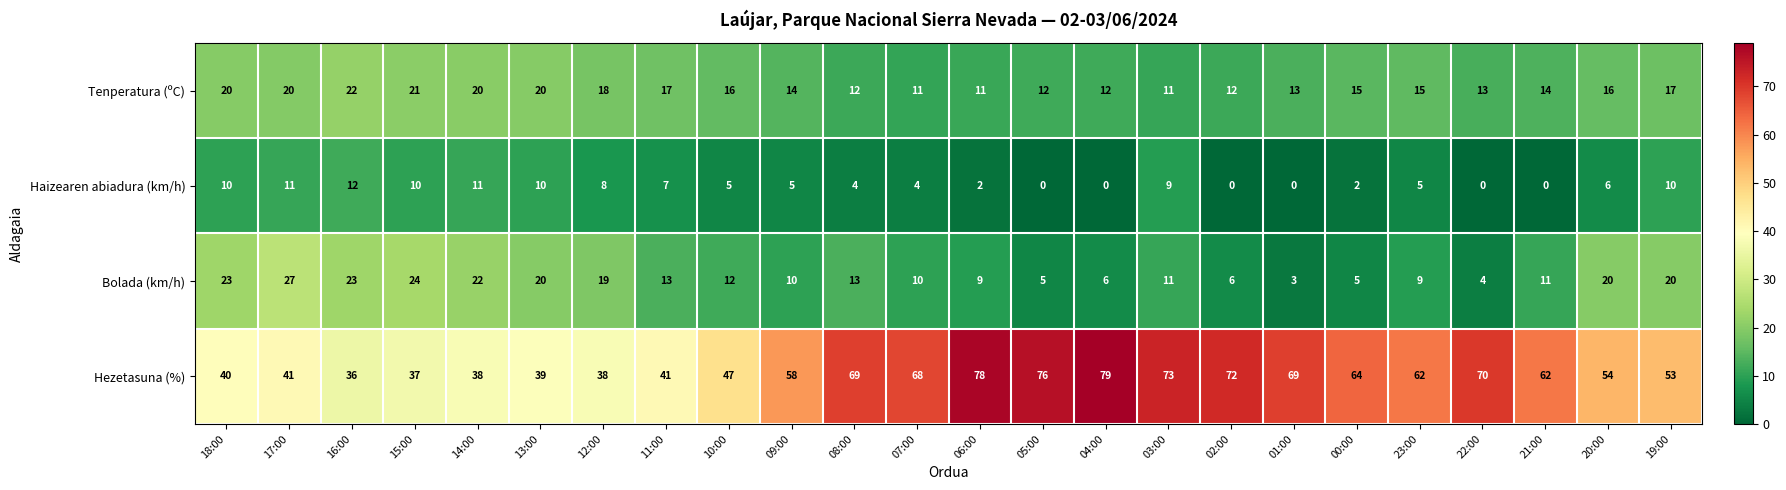

The value of Bolada (km/h) at 21:00 is 11. True or false?

True